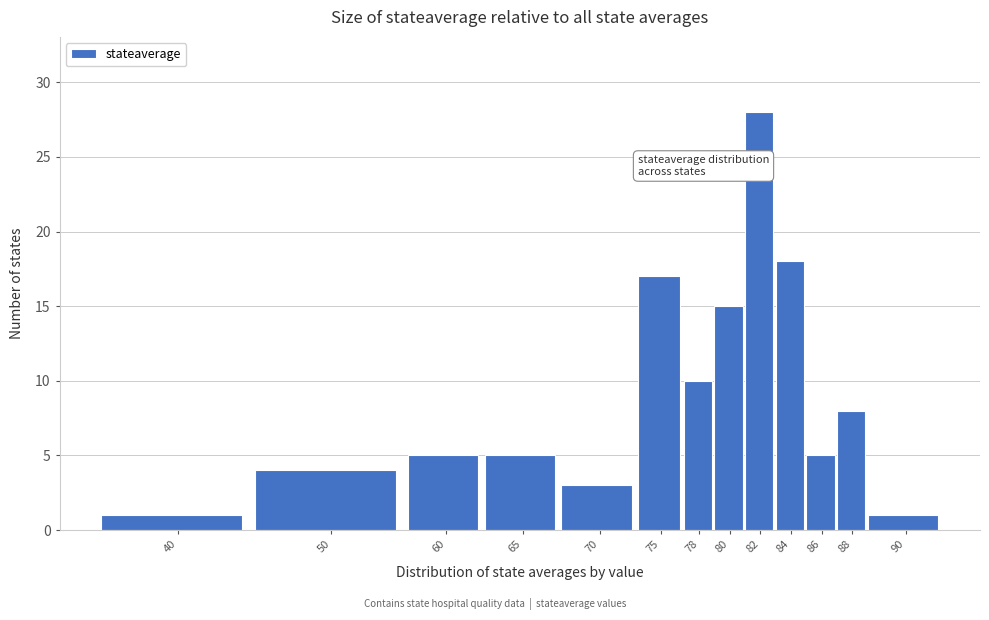

Reading left to right, what are all the values shown in this chart?

40=1	50=4	60=5	65=5	70=3	75=17	78=10	80=15	82=28	84=18	86=5	88=8	90=1